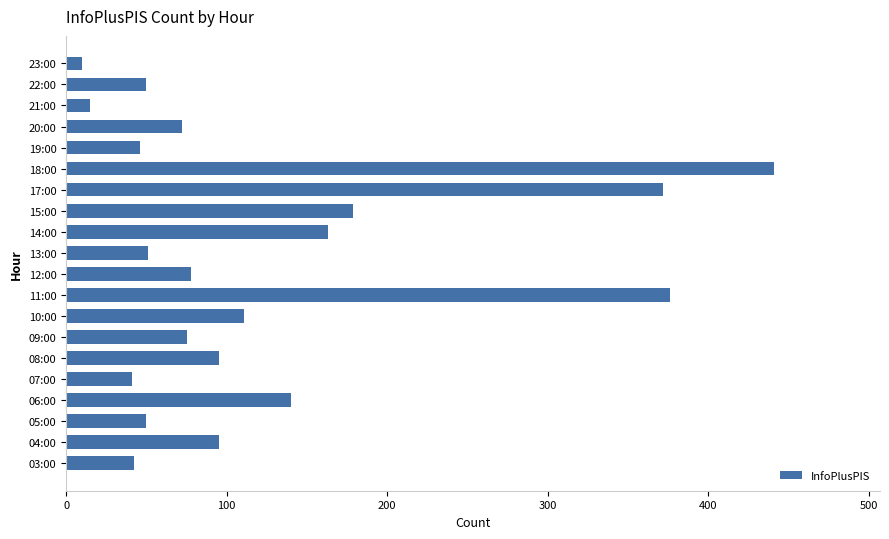

At which category does the chart reach its peak across all series?

18:00